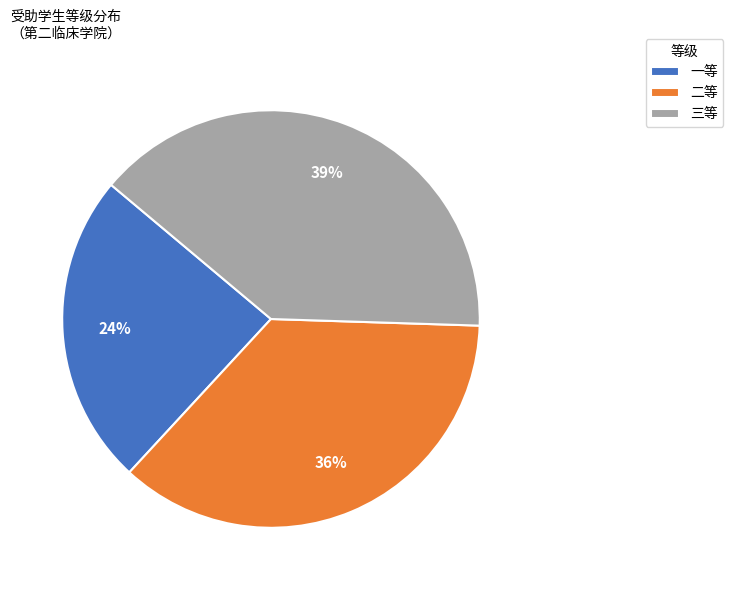

Do 二等 and 三等 together represent more than half of the pie?

Yes